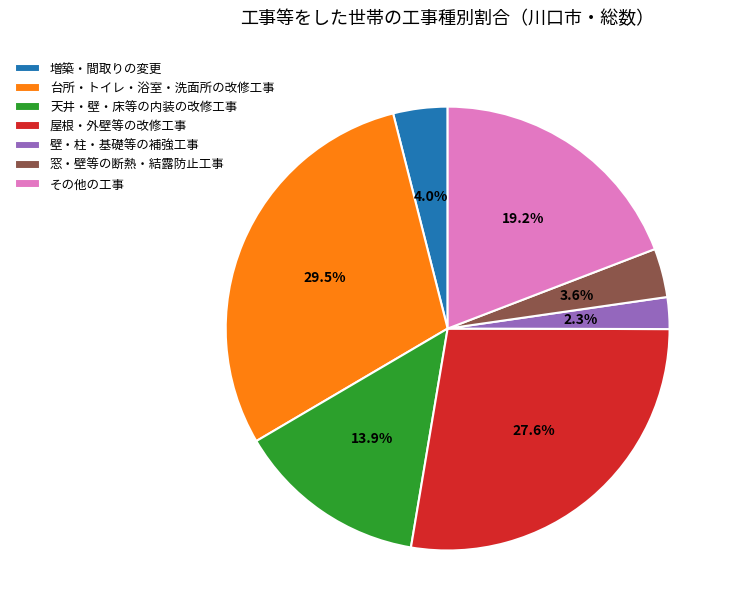

True or false: 天井・壁・床等の内装の改修工事 accounts for 14% of the total.

True